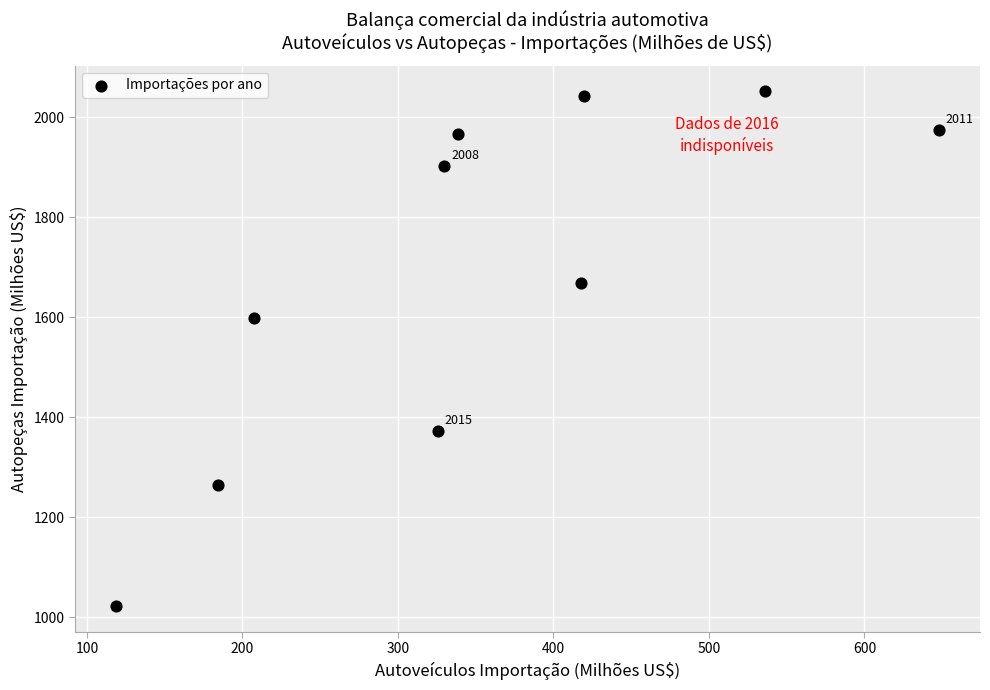

What Y value in the scatter plot is closest to 1537?

1599.2